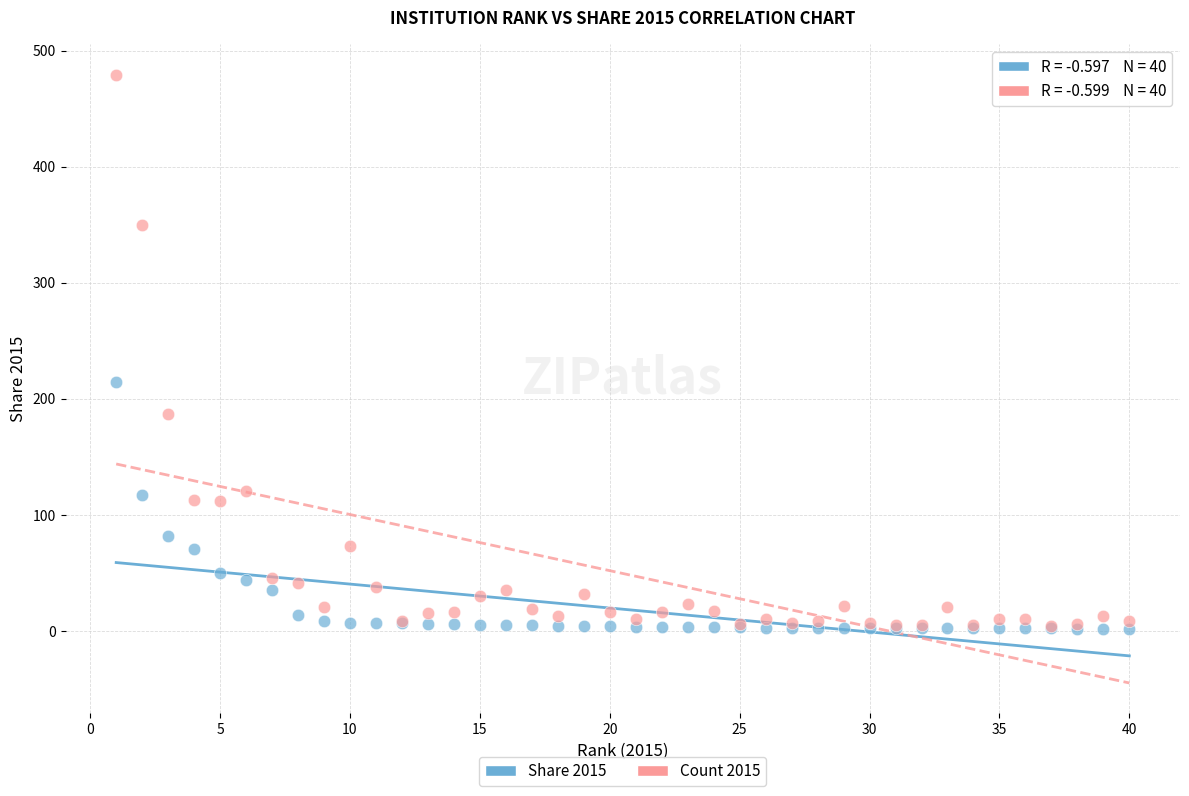

Across all series, what Y value is closest to 240?

214.1